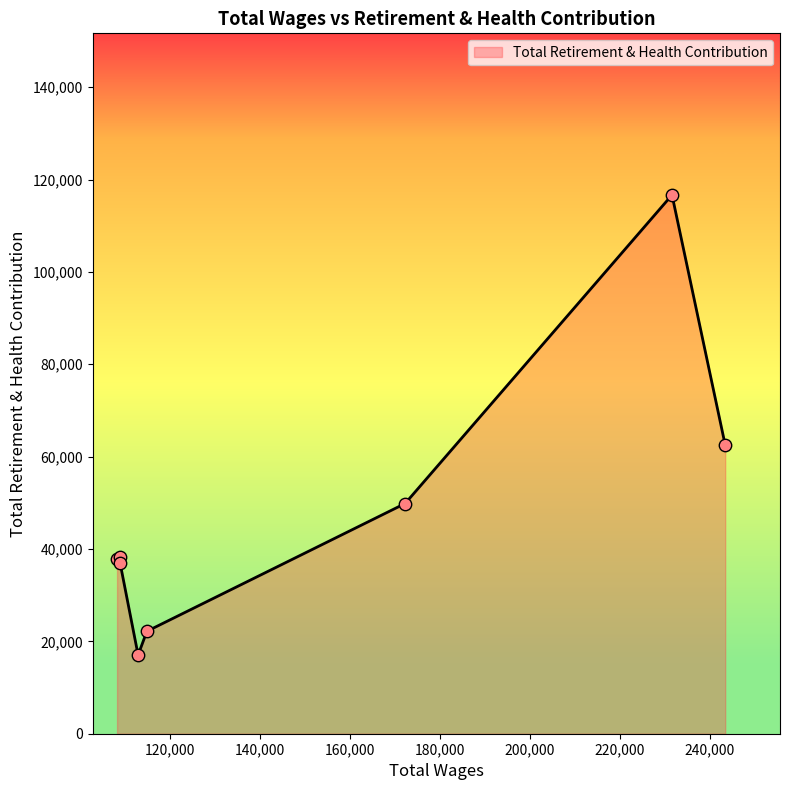

True or false: the data has more than 2 interior local peaks.

False